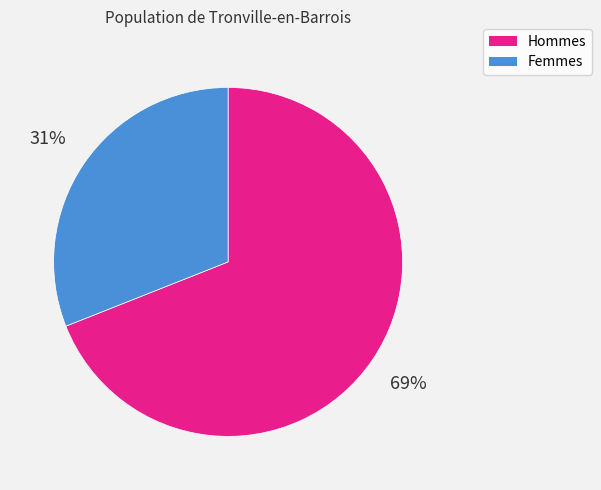

Is there a majority slice in this chart?

Yes